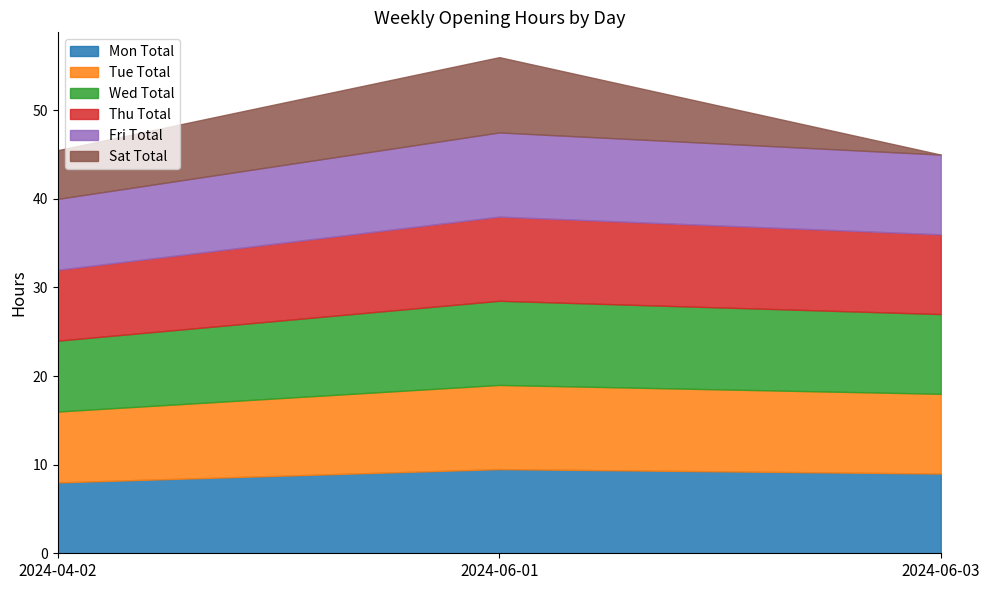

Read the Mon Total value at 2024-06-01.

9.5